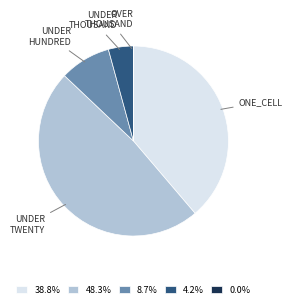

Is there any slice that represents more than half of the pie?

No